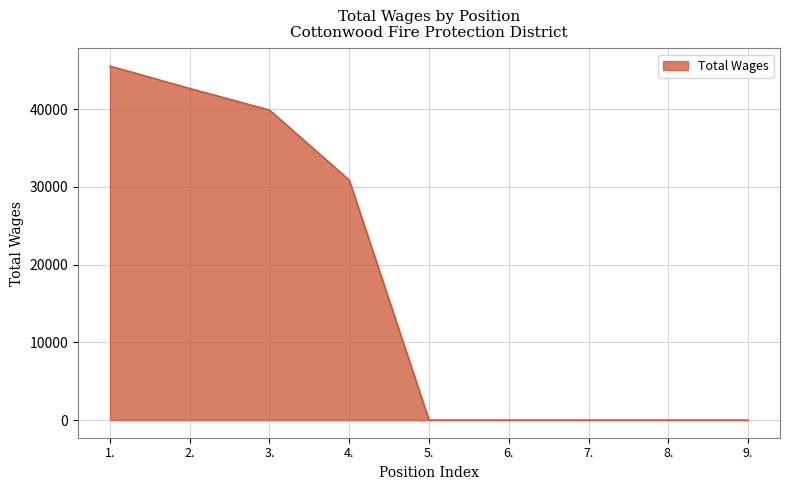

At which label is the value closest to 22783?

4.